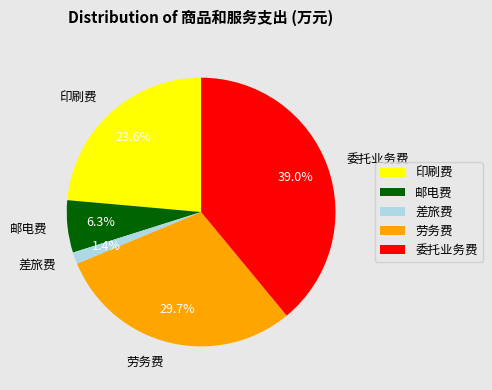

The 邮电费 slice represents 6% of the pie. True or false?

True